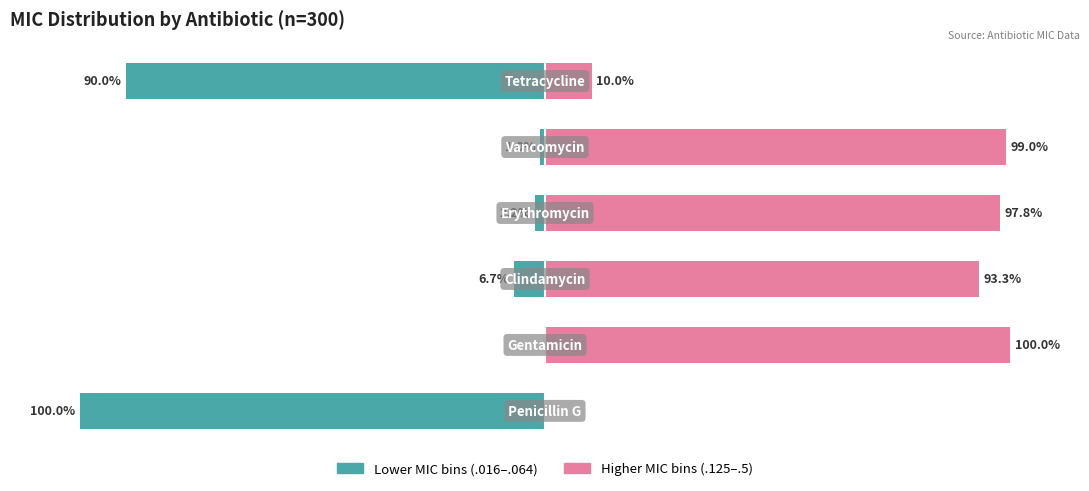

How many distinct data groups are displayed?

2